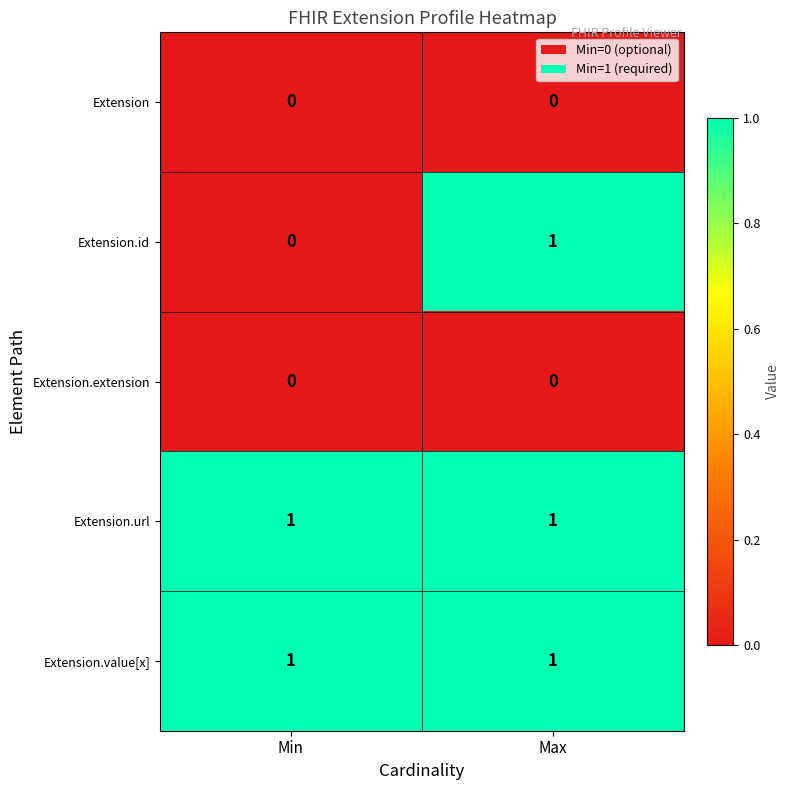

Reading right to left, list all the values displayed in this chart.

Extension: 0	0
Extension.id: 1	0
Extension.extension: 0	0
Extension.url: 1	1
Extension.value[x]: 1	1